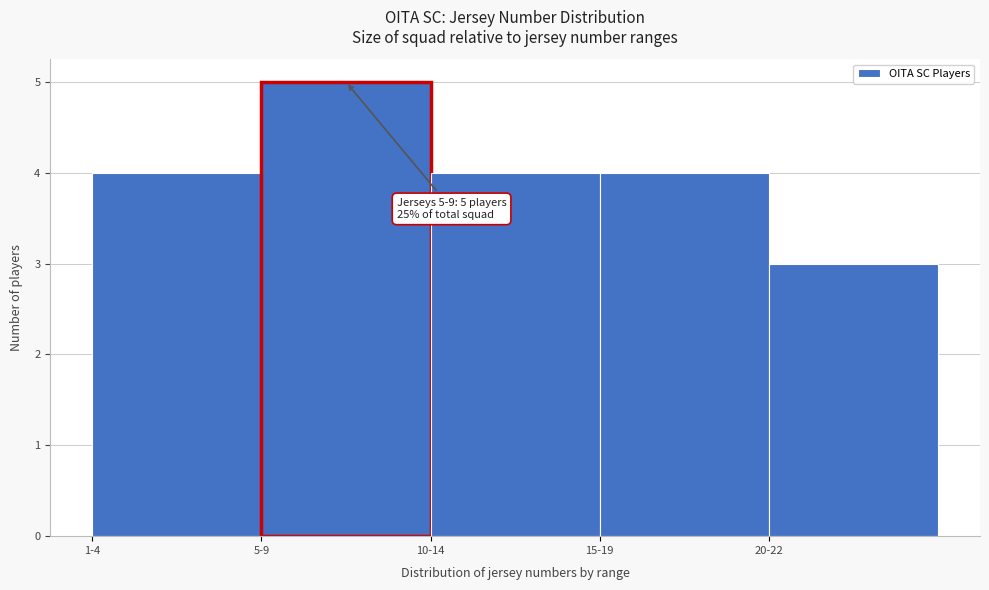

Reading left to right, extract all data points from this chart.

1-4=4	5-9=5	10-14=4	15-19=4	20-22=3